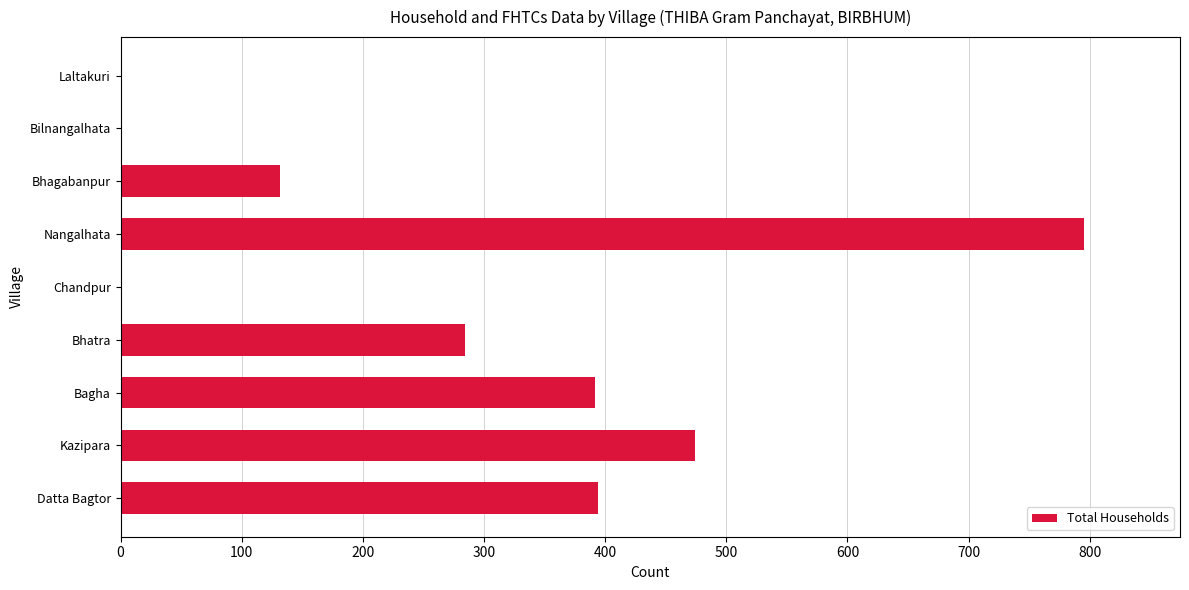

Read the value at Bhagabanpur.

132